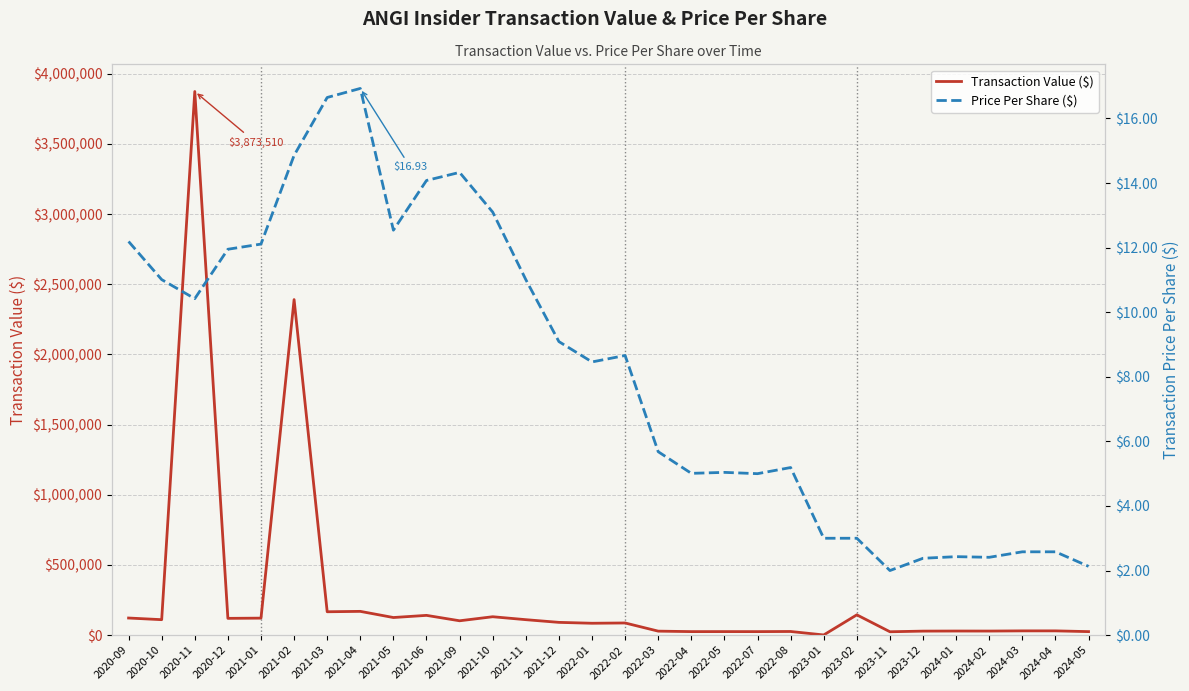

What are all the series names shown in the legend?

Transaction Value ($), Price Per Share ($)